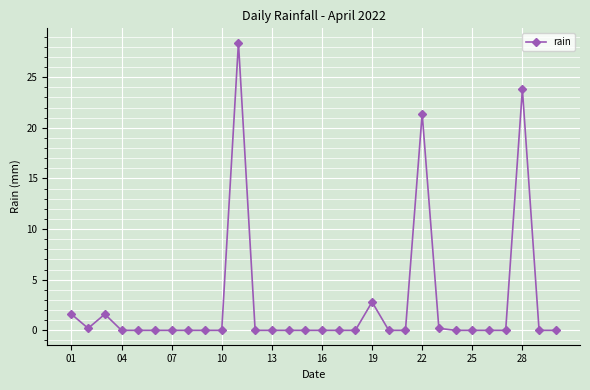

What is the greatest value displayed?

28.4